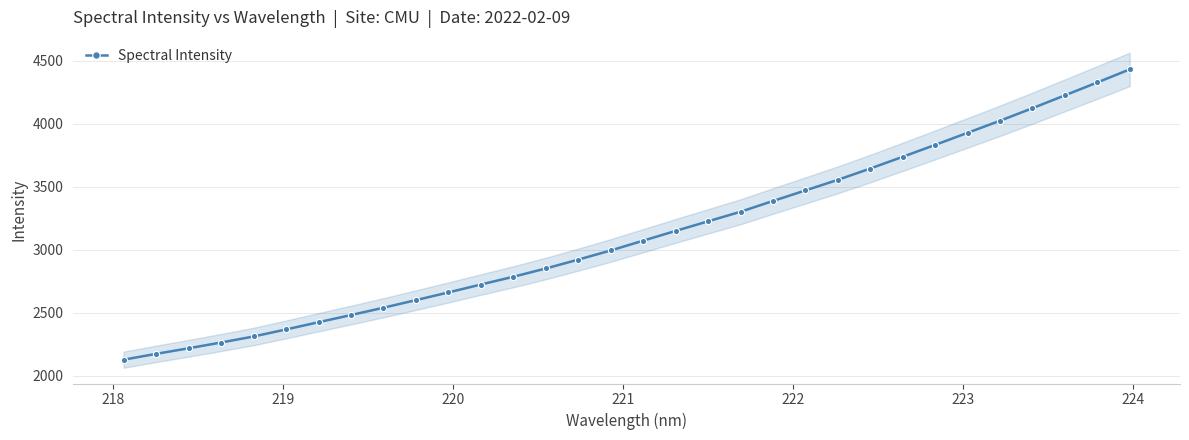

What is the value of the Spectral Intensity point at the 15th from the left?

2921.2